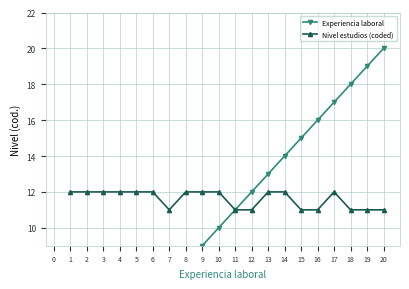

What is the value of the Nivel estudios (coded) point at the 9th from the left?

12